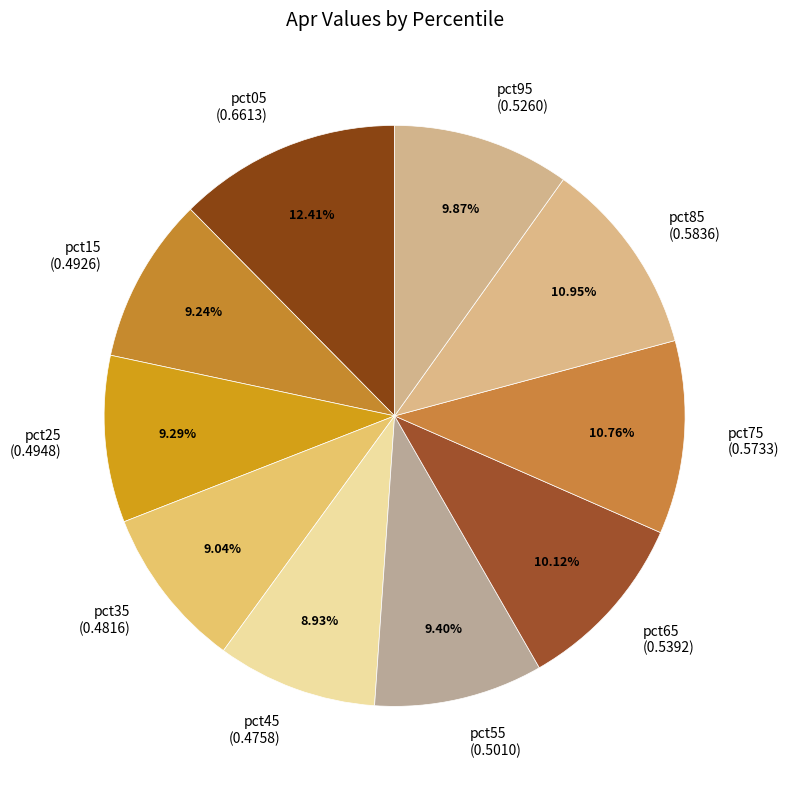

What is the largest slice in the pie chart?

pct05